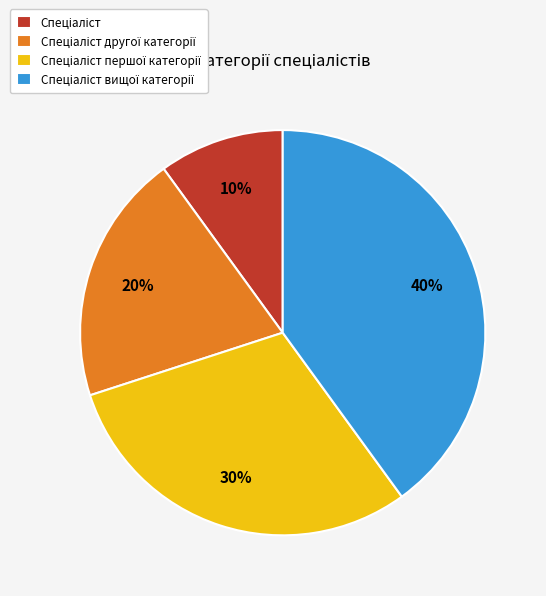

To the nearest percent, what is the average slice percentage?

25%